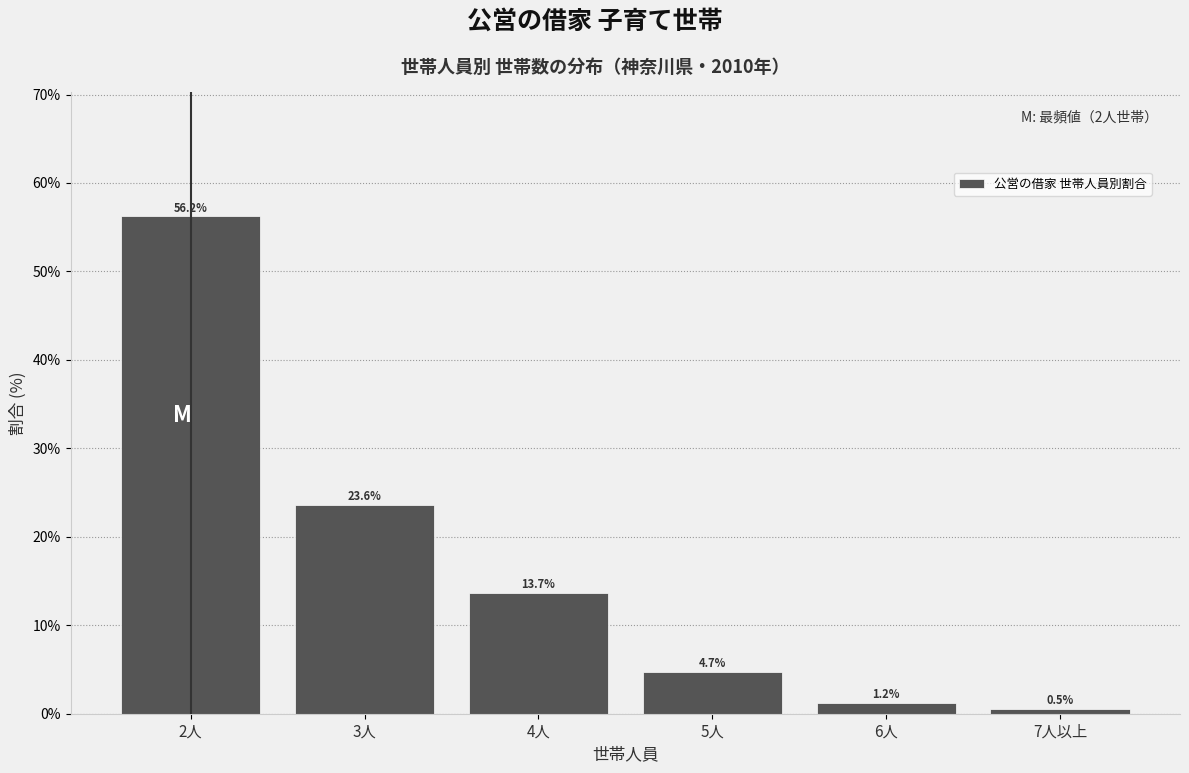

Reading left to right, list all the values displayed in this chart.

2人=56.2	3人=23.6	4人=13.7	5人=4.7	6人=1.2	7人以上=0.5